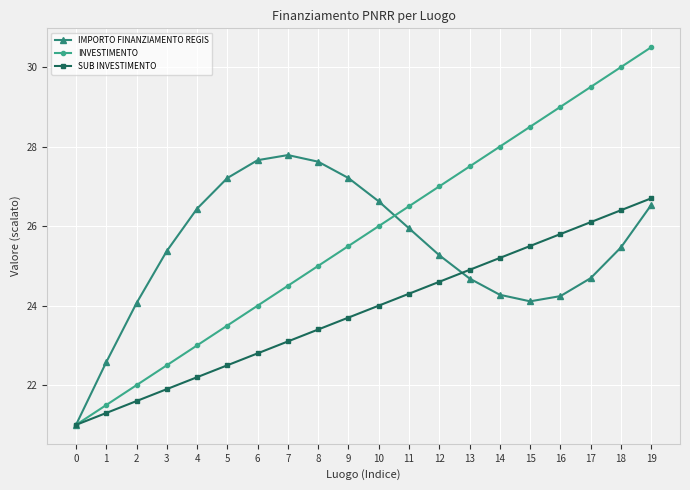

What are all the series names shown in the legend?

IMPORTO FINANZIAMENTO REGIS, INVESTIMENTO, SUB INVESTIMENTO